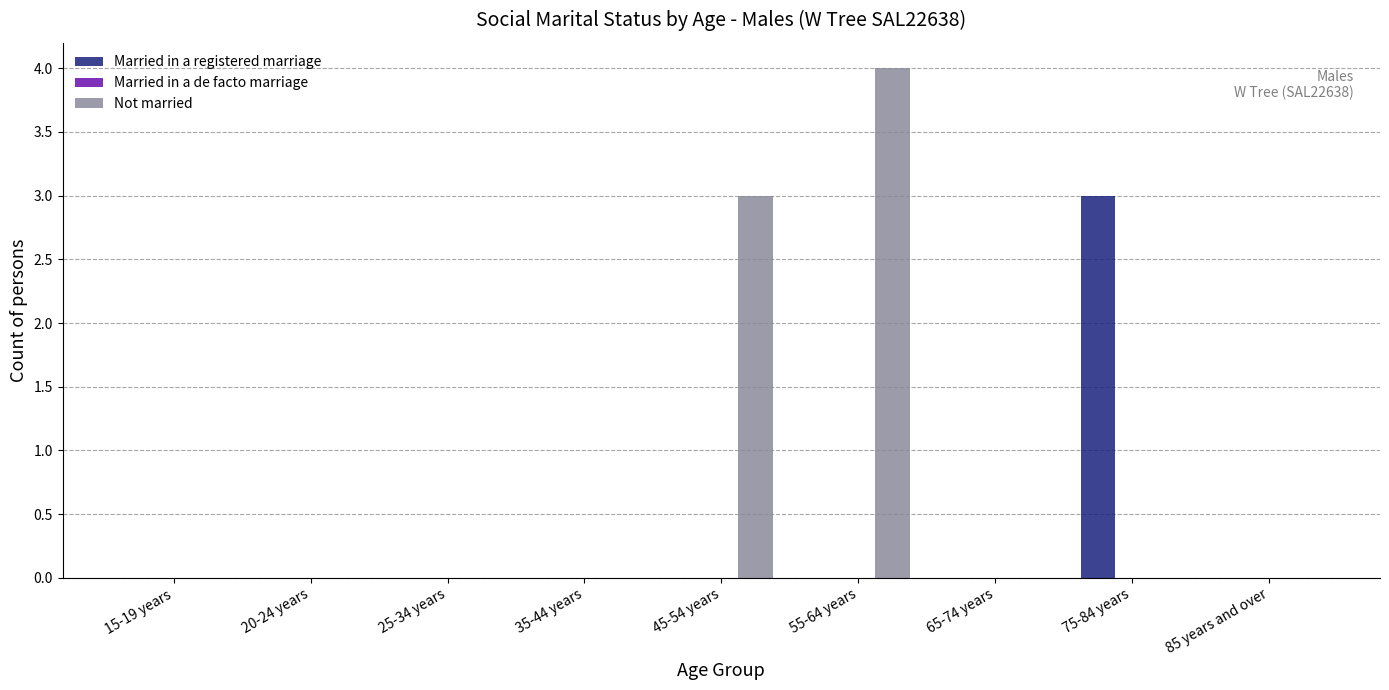

What is the sum of all Married in a registered marriage values?

3